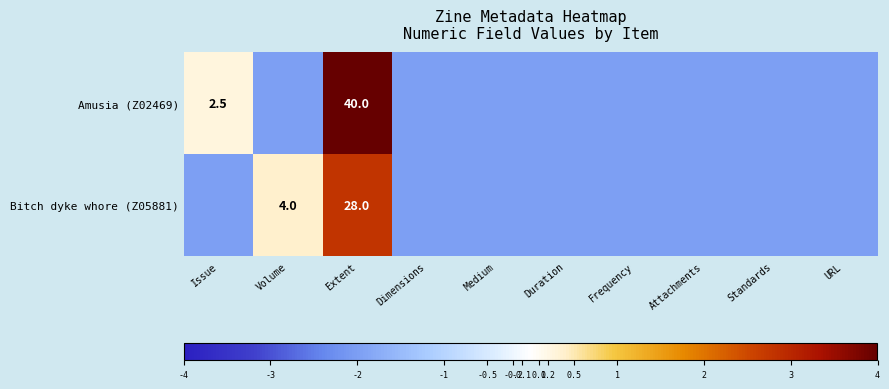

Is it true that Amusia (Z02469) equals 2.5 at Issue?

True